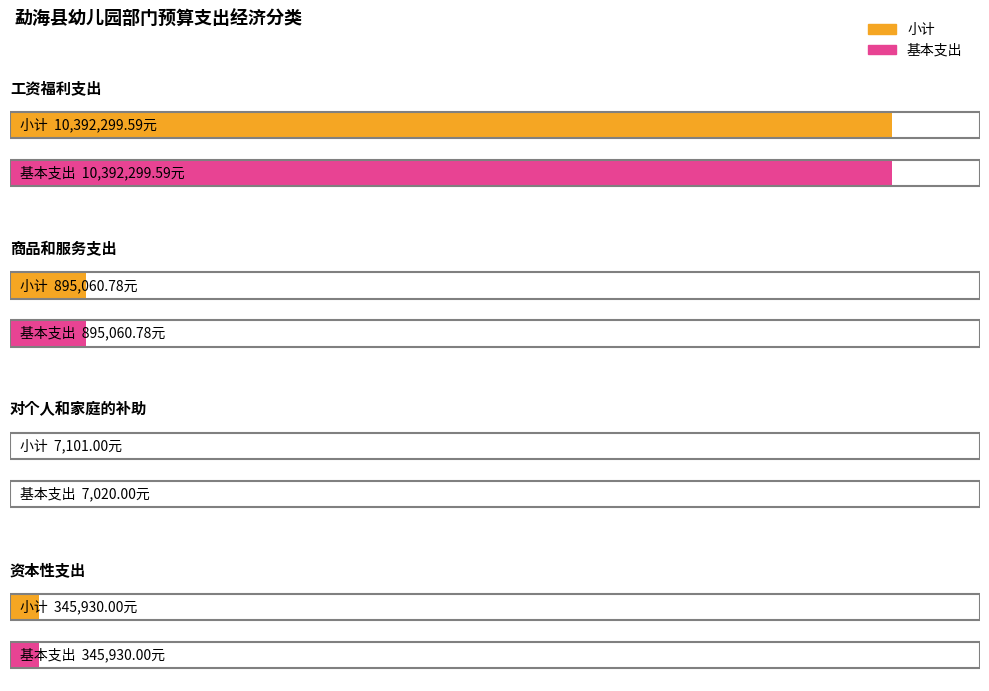

List the series in order of their peak value, highest first.

小计, 基本支出